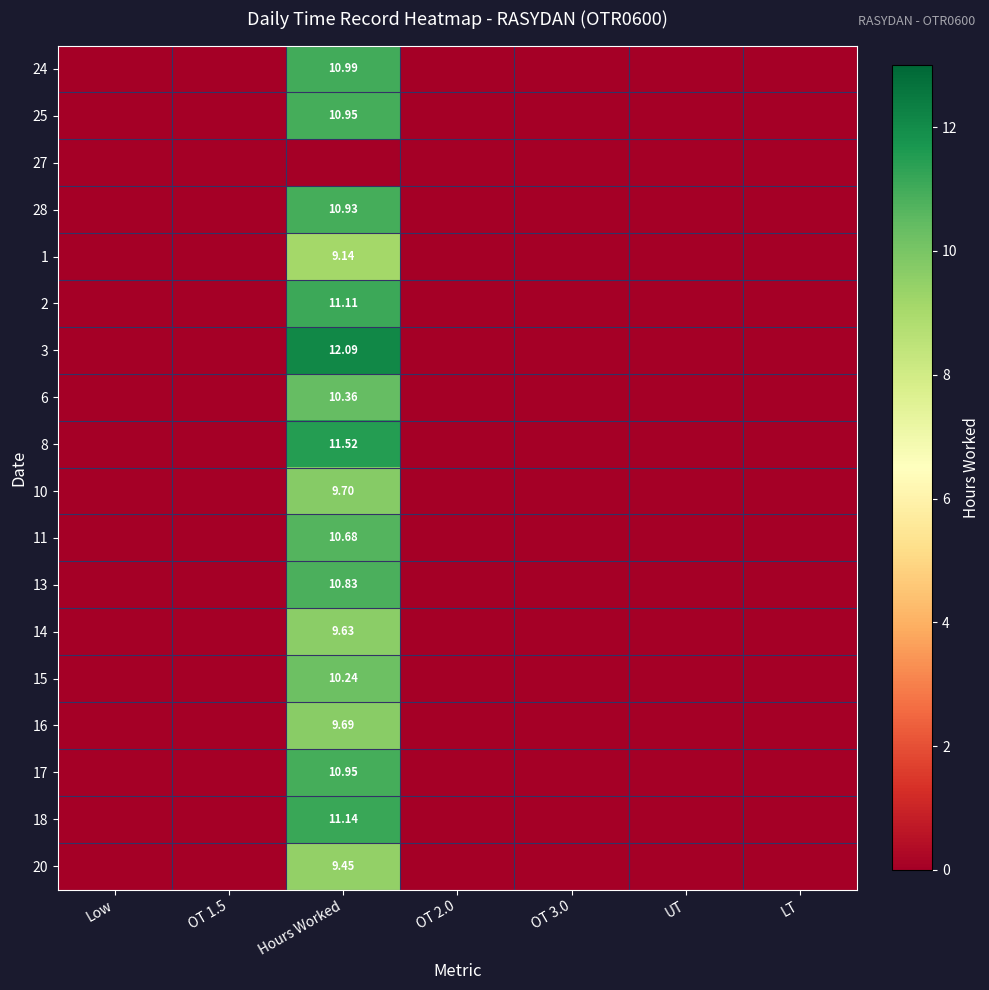

Rank the series at OT 3.0 from lowest to highest value.

24, 25, 27, 28, 1, 2, 3, 6, 8, 10, 11, 13, 14, 15, 16, 17, 18, 20